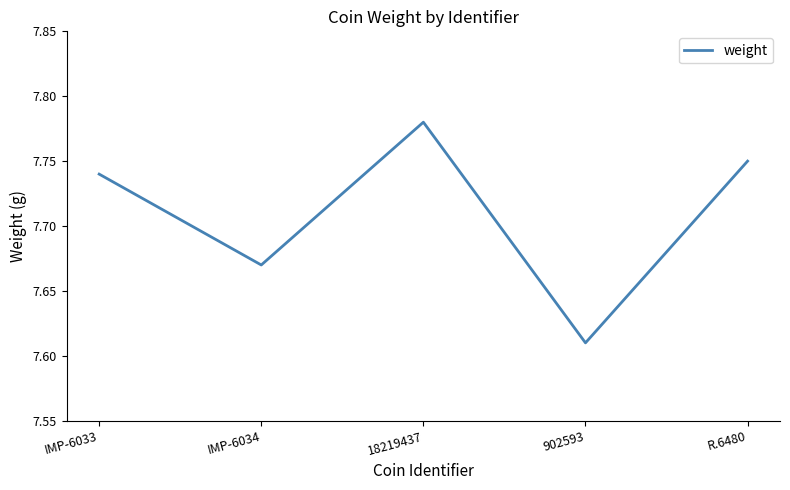

How many interior local valleys (lower than both neighbors) does the data have?

2